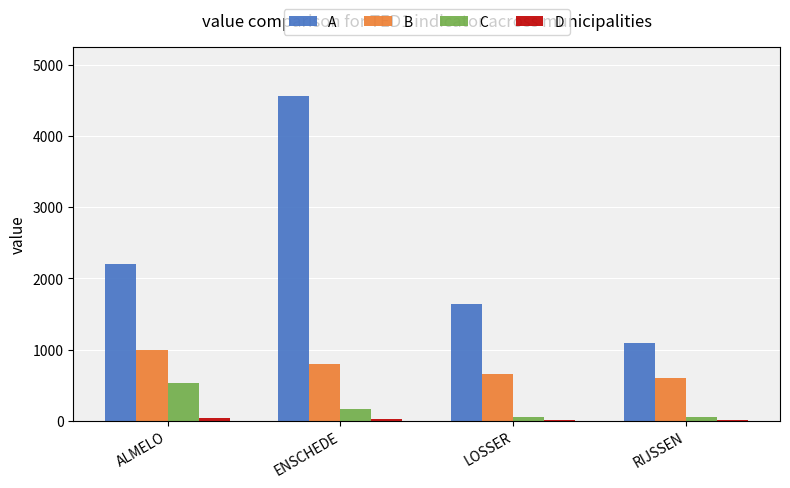

What is the sum of all C values?

796